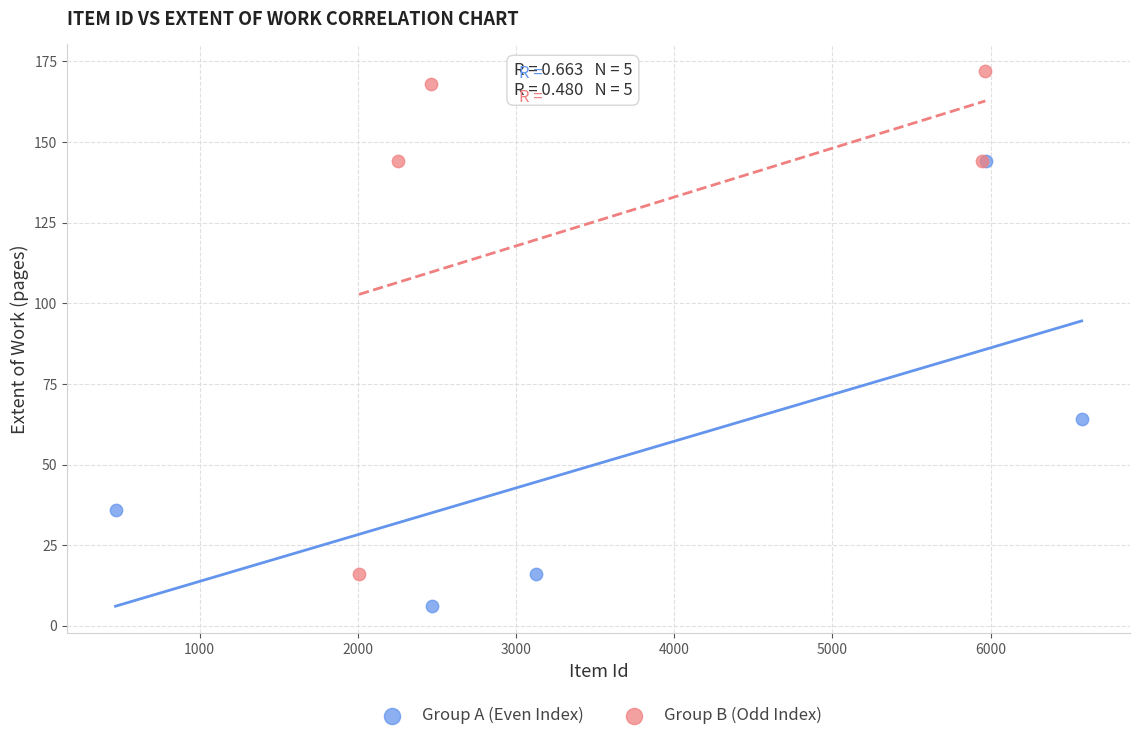

Which series contains the highest Y value?

Group B (Odd Index)